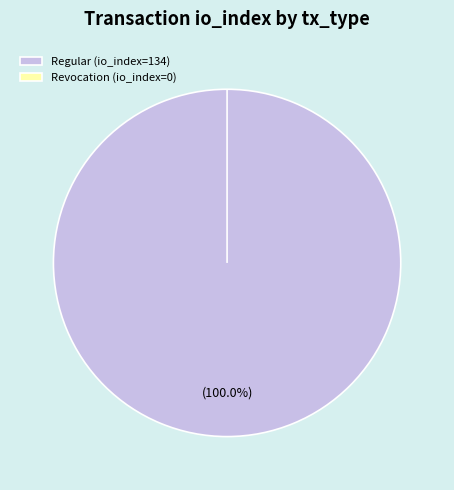

Which category has the biggest portion of the pie?

Regular (io_index=134)